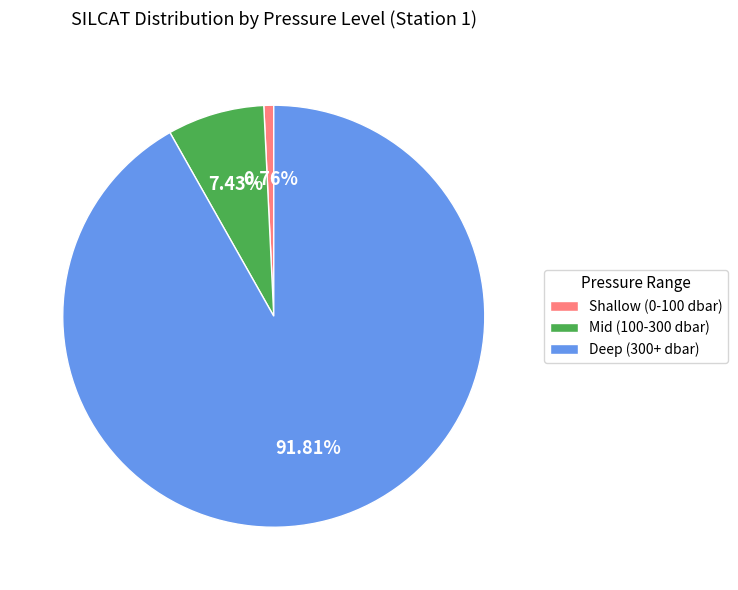

Does any single category account for the majority?

Yes